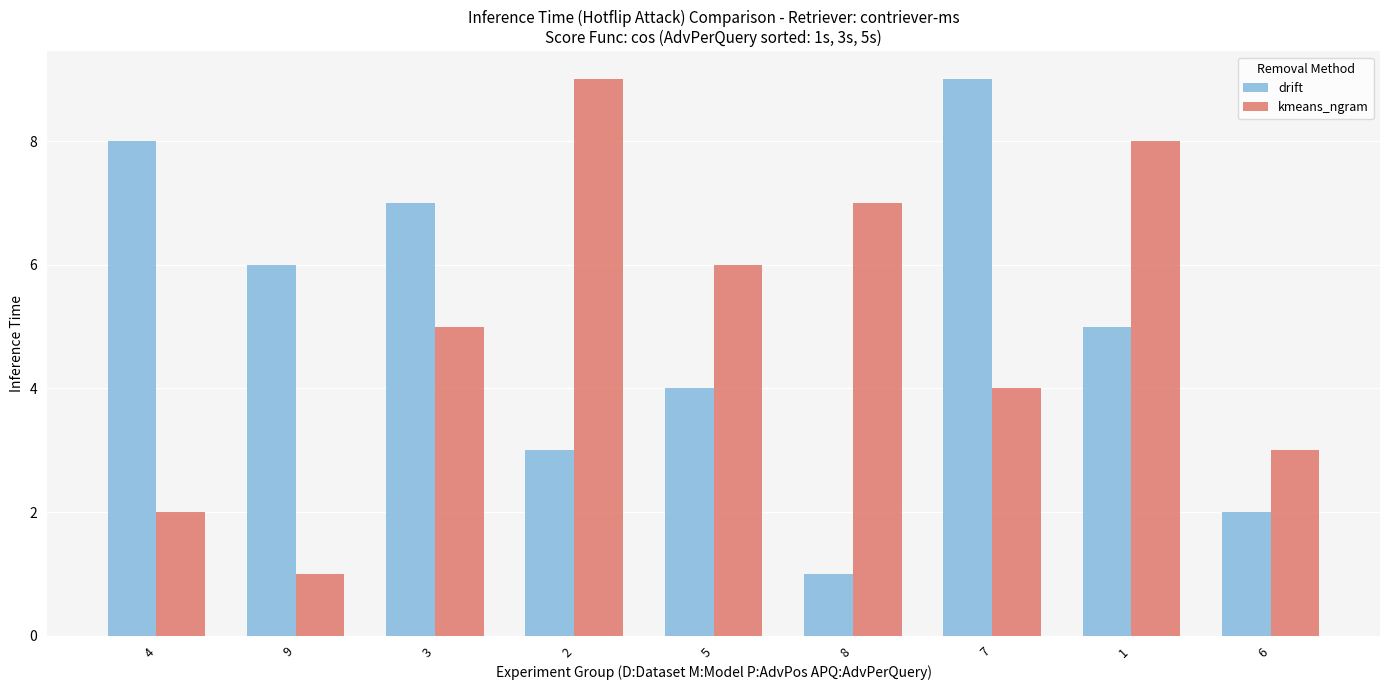

Does the chart contain any negative values?

No